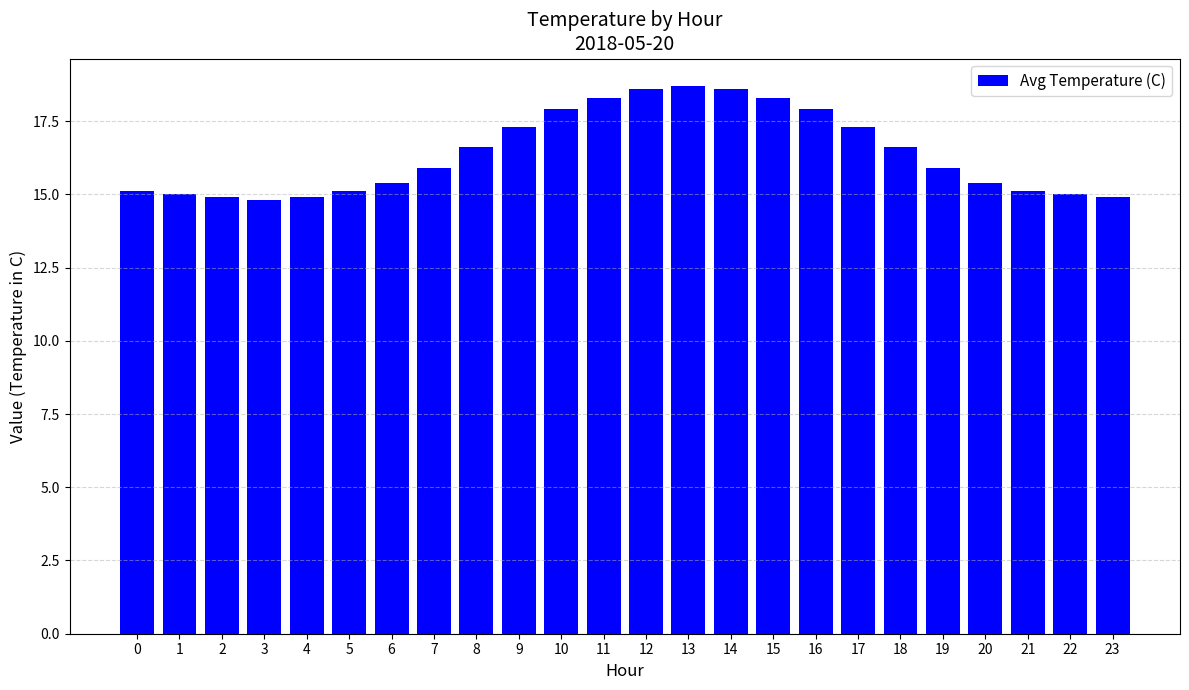

Approximately how many times larger is the value at 1 compared to 15?

0.8